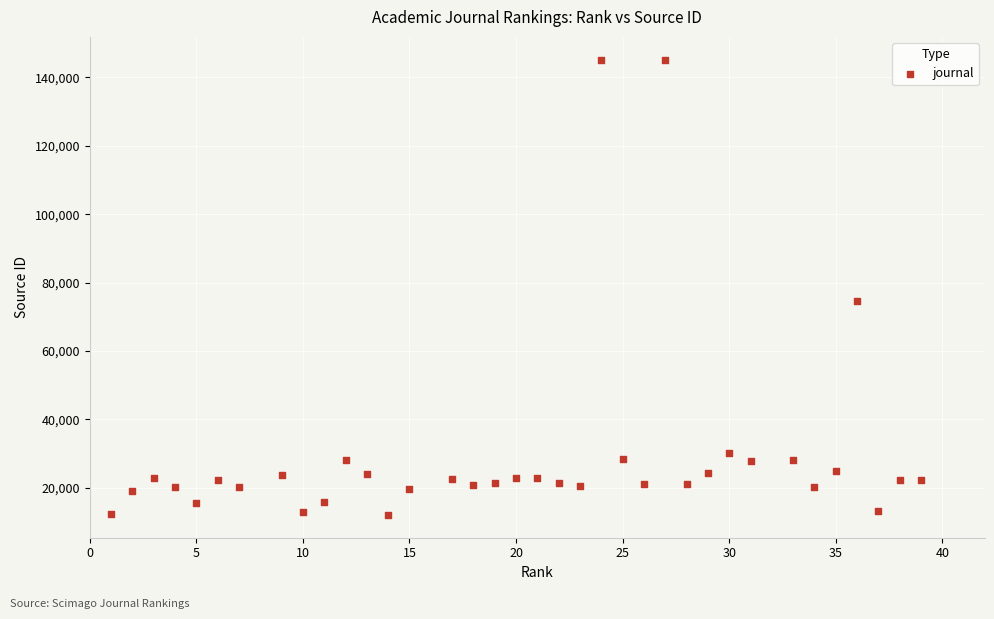

What Y value in the scatter plot is closest to 78608?

74502